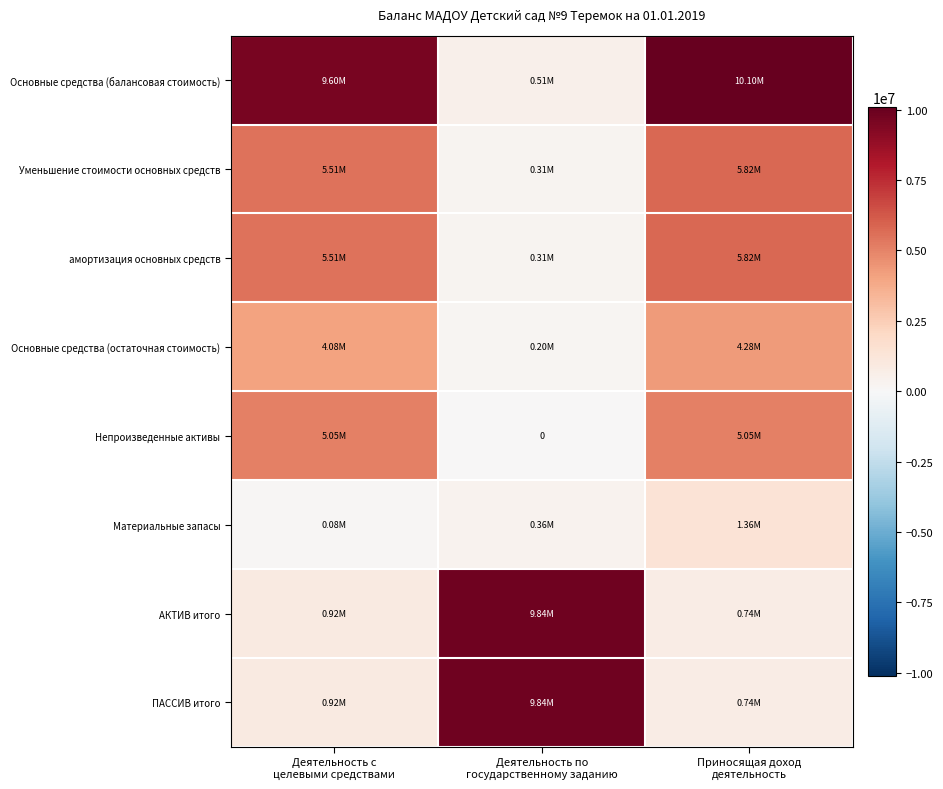

Which has a higher value, Приносящая доход
деятельность or Деятельность по
государственному заданию?

Приносящая доход
деятельность